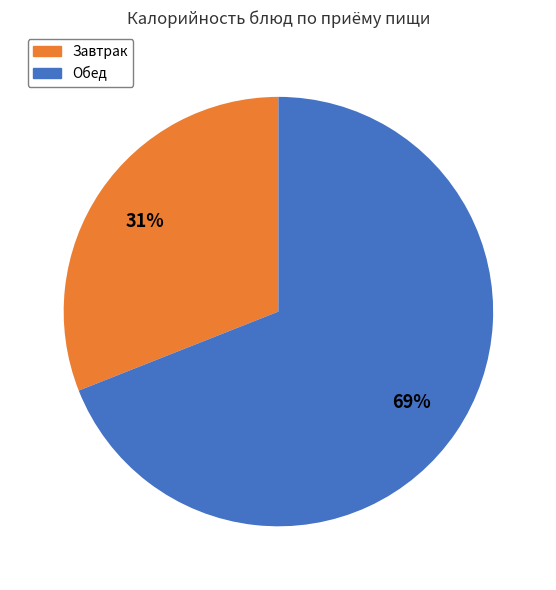

Is there any slice that represents more than half of the pie?

Yes